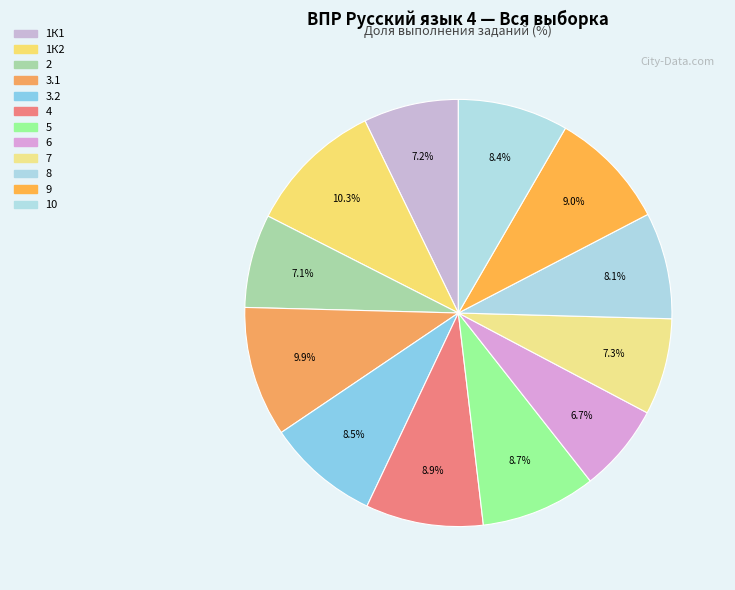

Between 9 and 7, which is larger?

9